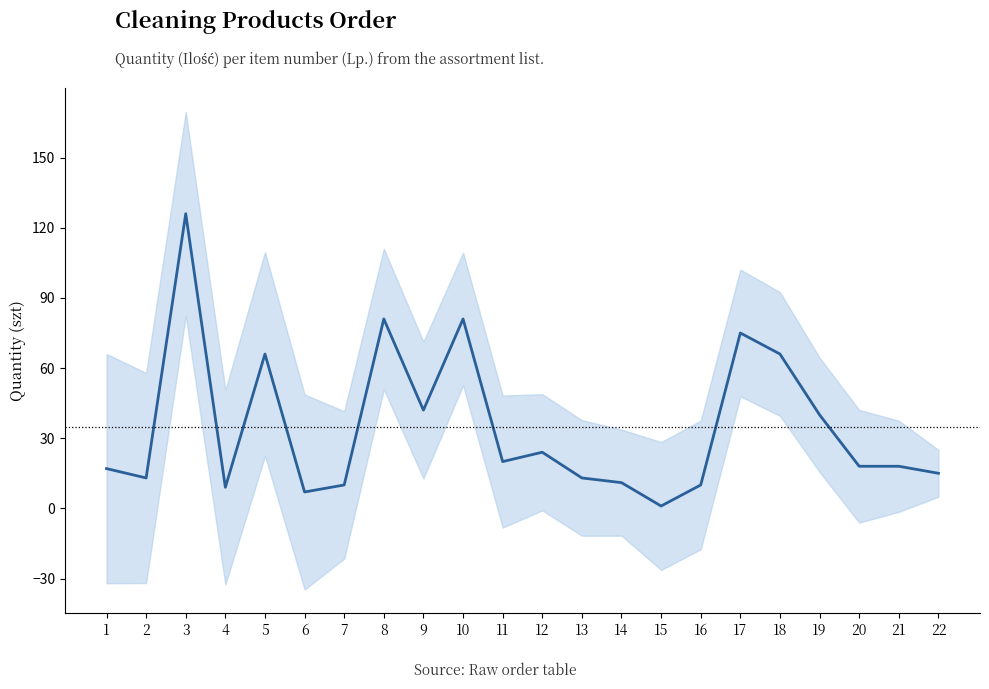

Count the number of data series in this chart.

1